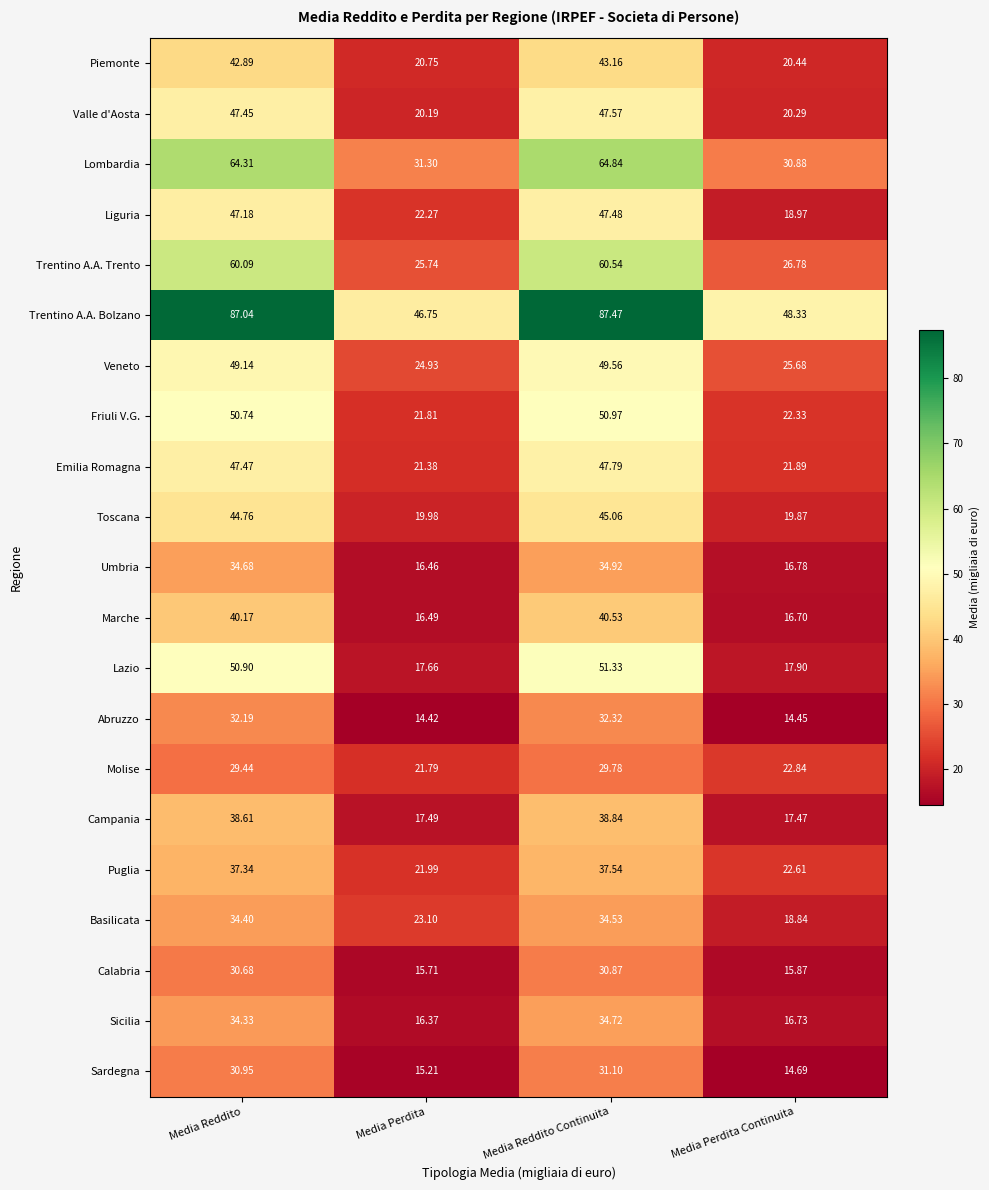

At which category is the sum across all series the highest?

Media Reddito Continuita